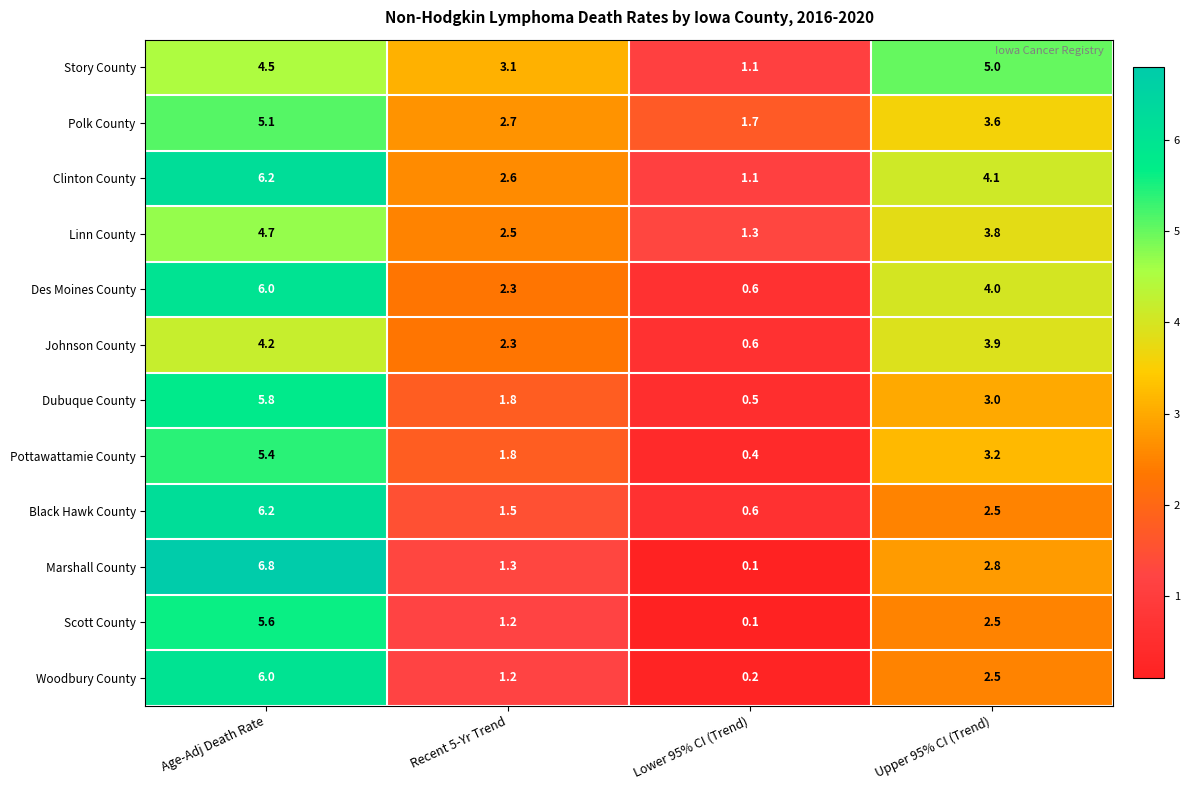

Which category has the lowest value in the Des Moines County series?

Lower 95% CI (Trend)